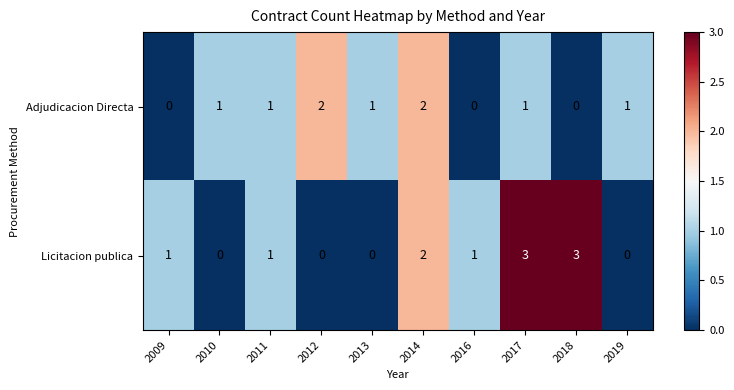

How many positive values does the Licitacion publica series have?

6